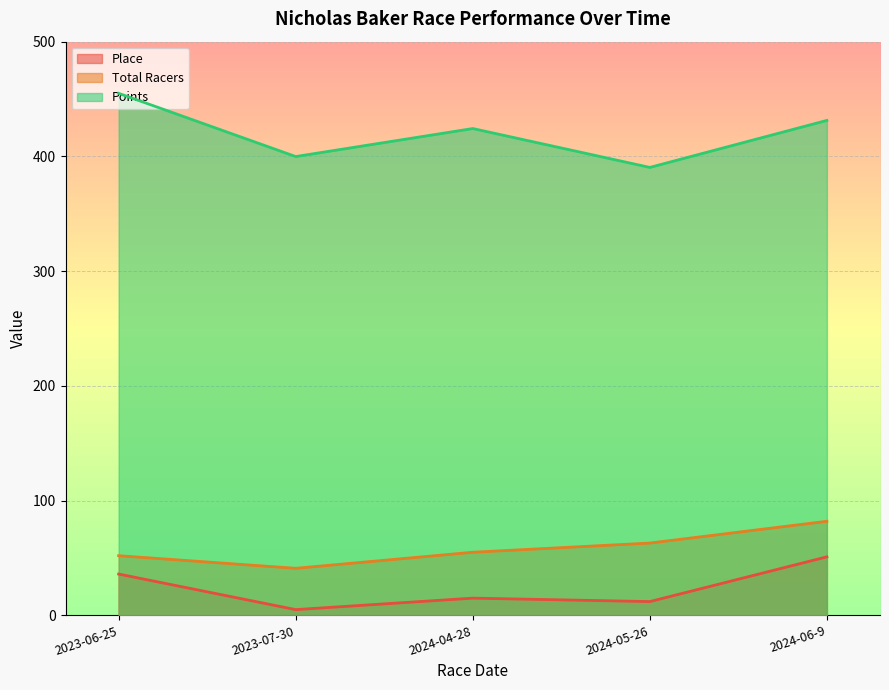

What is the maximum value shown in the chart?

455.0